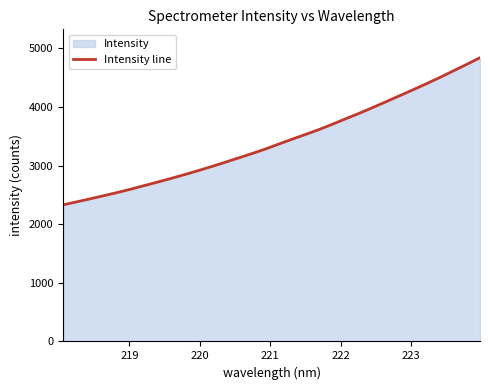

What is the maximum value shown in the chart?

4840.6